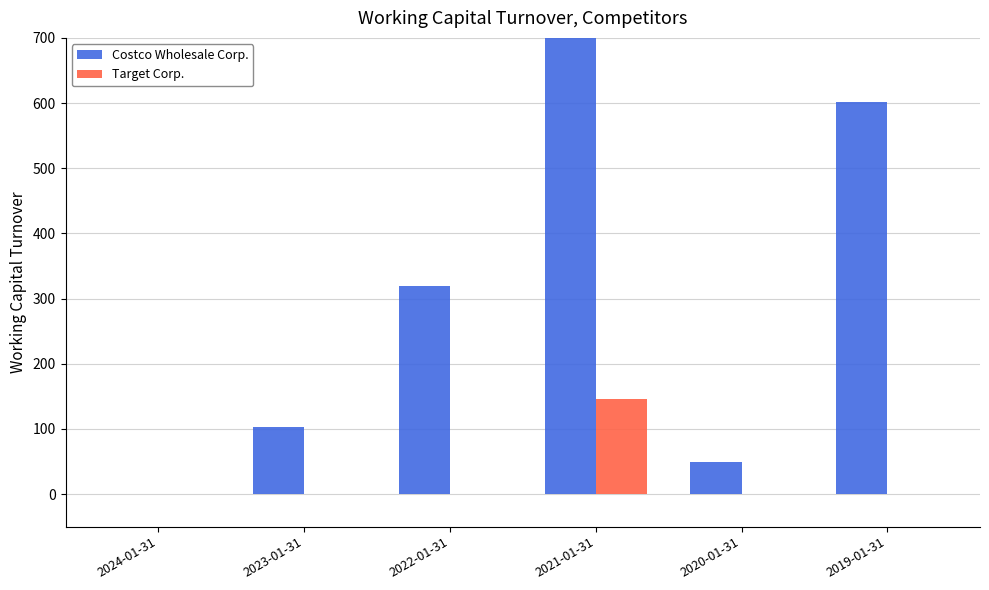

List the labels in order of Costco Wholesale Corp. value, smallest first.

2024-01-31, 2020-01-31, 2023-01-31, 2022-01-31, 2019-01-31, 2021-01-31